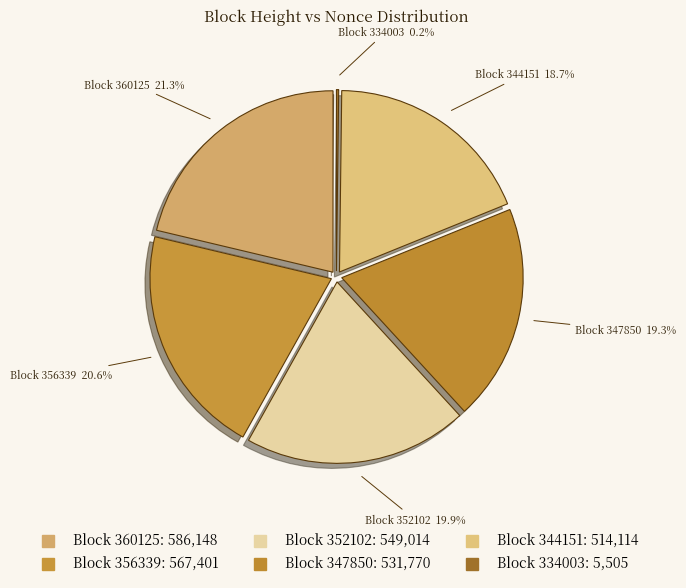

To the nearest percent, what is the difference between the 347850 and 360125 slice percentages?

2%